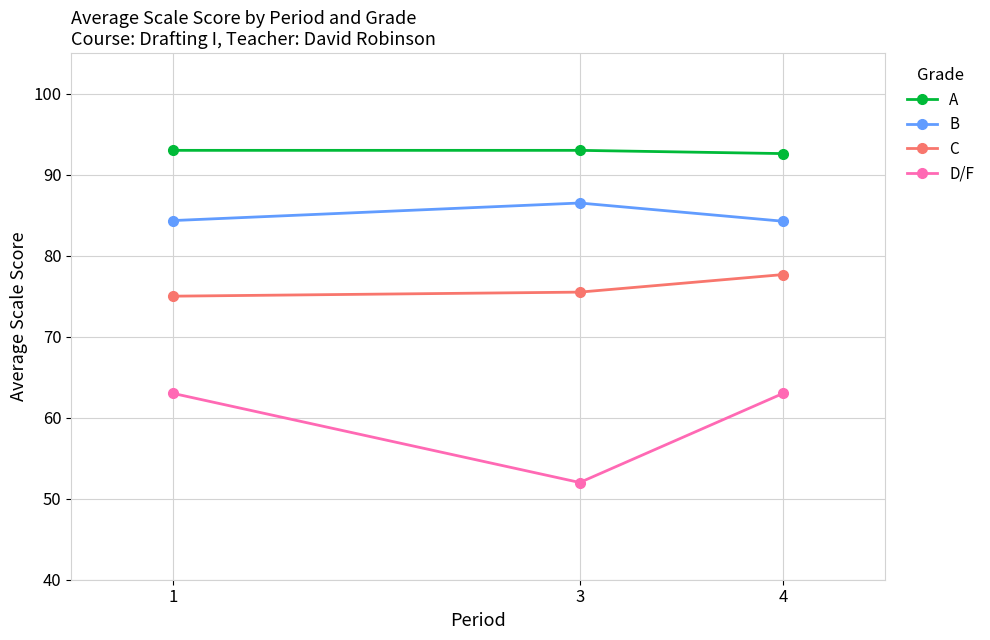

Which series has the largest range (max minus min)?

D/F